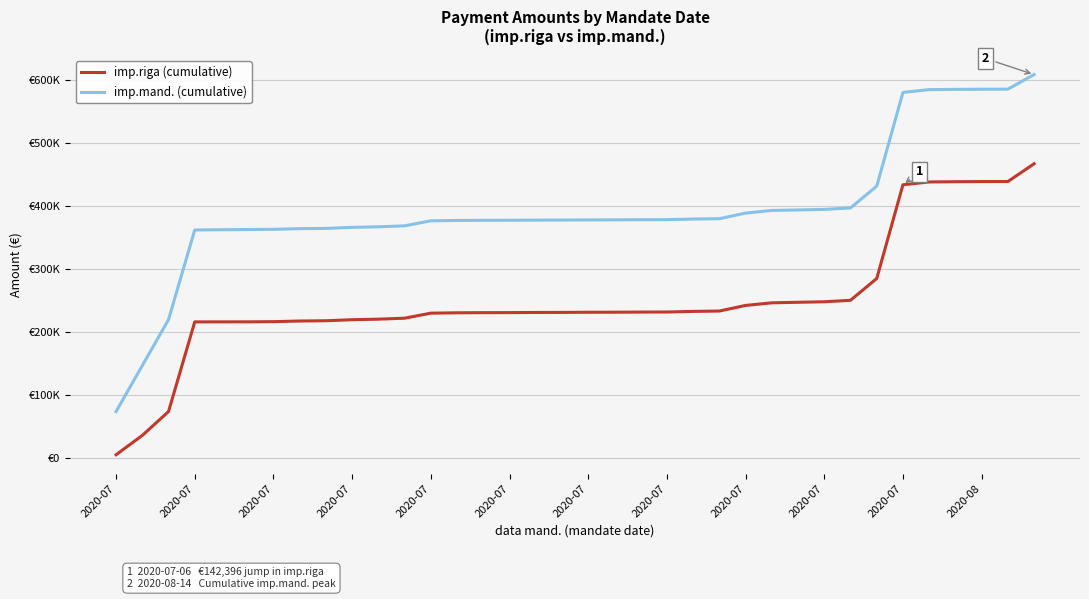

At which label is imp.mand. (cumulative) closest to 340492?

2020-07